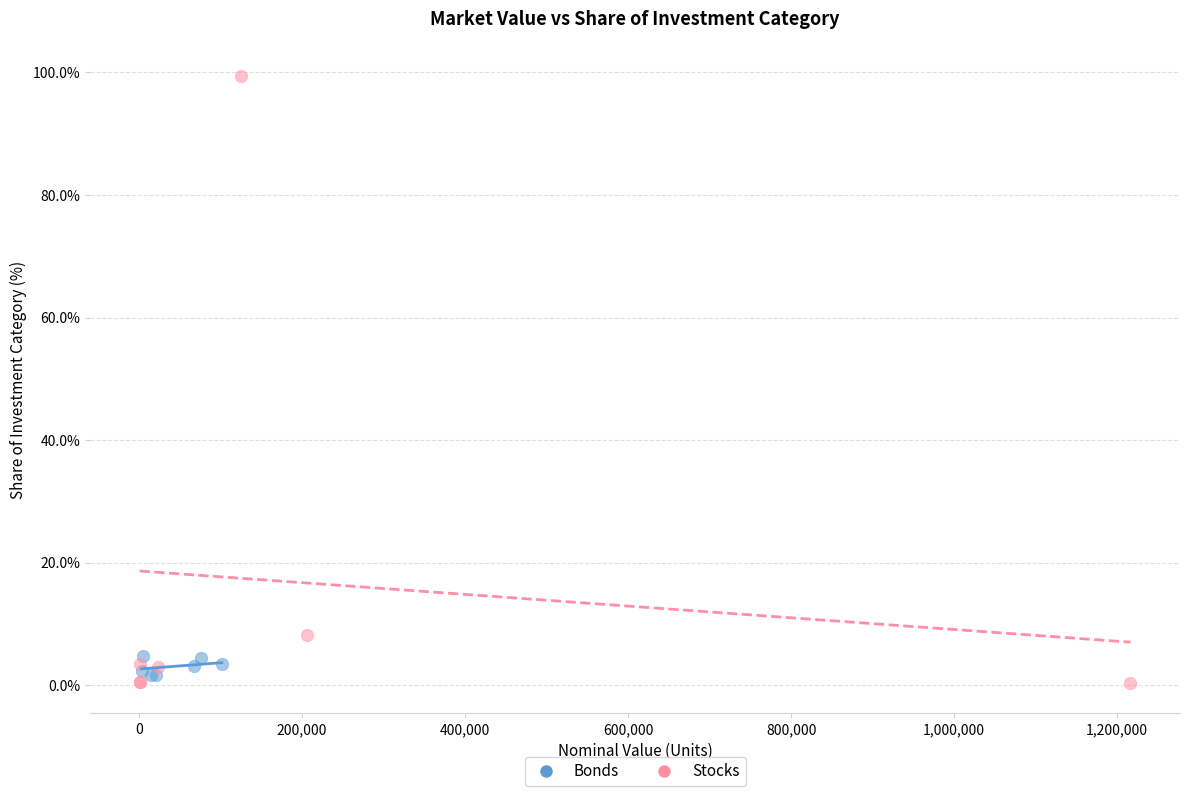

Which series reaches the maximum Y coordinate?

Stocks